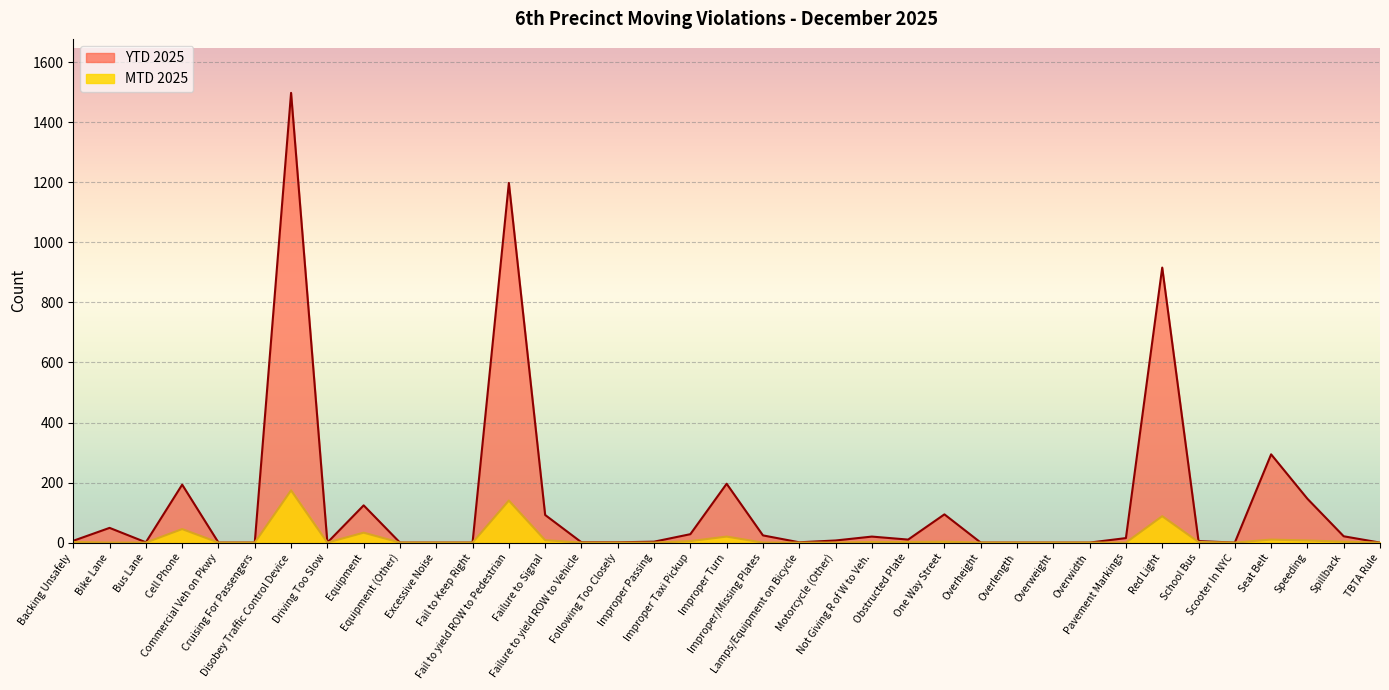

Which category has the lowest value in the YTD 2025 series?

Commercial Veh on Pkwy